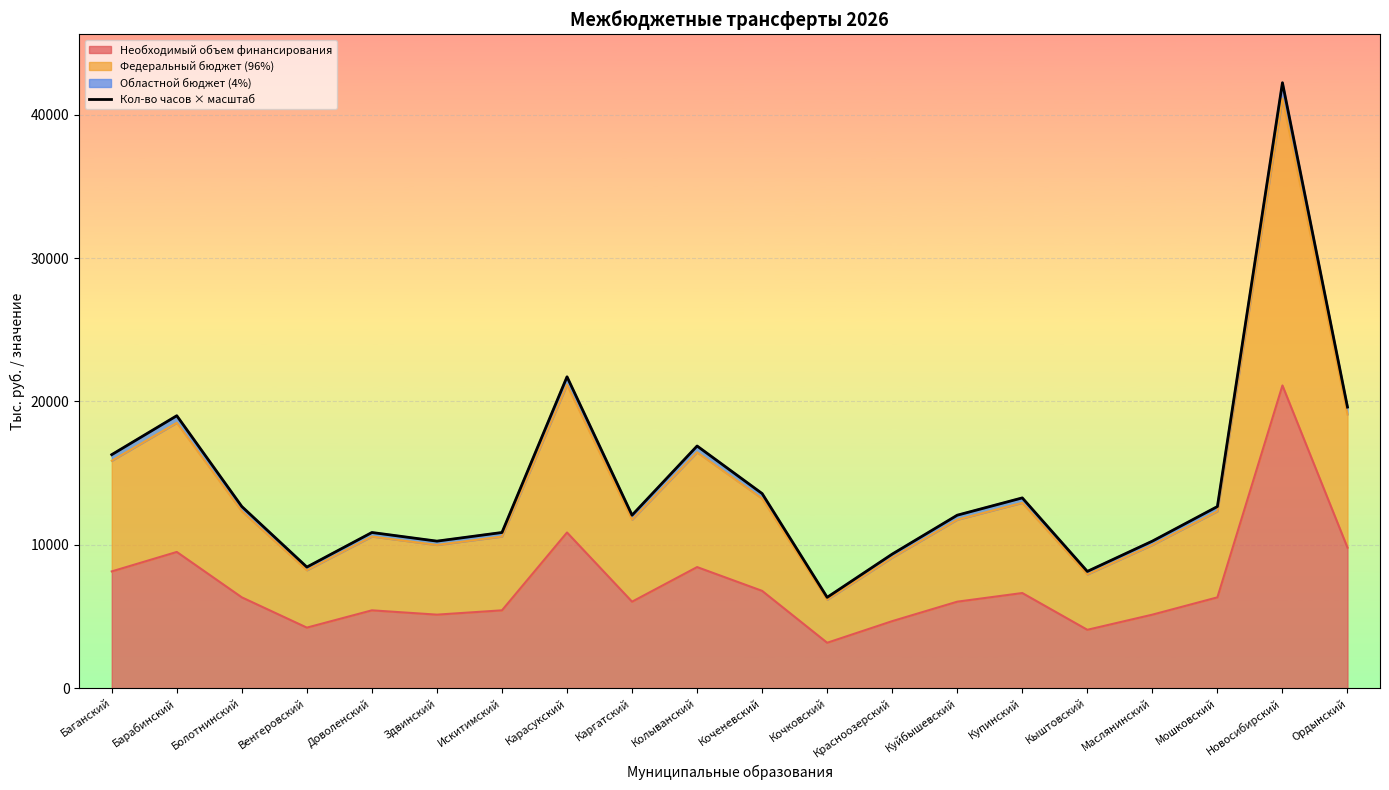

Reading left to right, list all the values displayed in this chart.

Баганский=16291.5	Барабинский=19006.7	Болотнинский=12671.2	Венгеровский=8447.4	Доволенский=10861.0	Здвинский=10257.6	Искитимский=10861.0	Карасукский=21722.0	Каргатский=12067.8	Колыванский=16894.9	Коченевский=13576.2	Кочковский=6335.6	Красноозерский=9352.5	Куйбышевский=12067.8	Купинский=13274.5	Кыштовский=8145.7	Маслянинский=10257.6	Мошковский=12671.2	Новосибирский=42237.2	Ордынский=19610.1